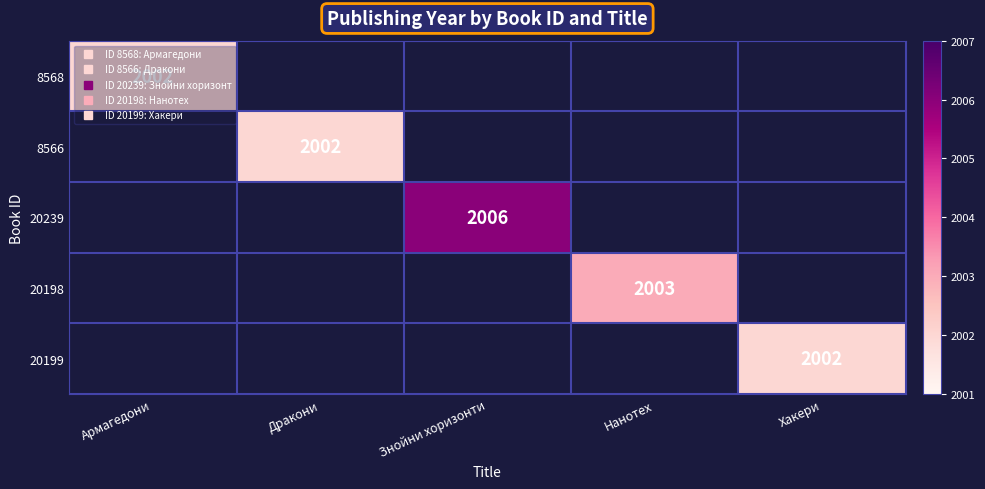

At which label is 8568 closest to 2002?

Армагедони